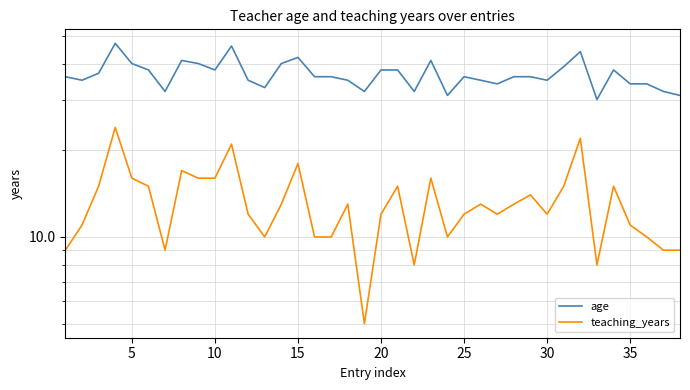

What is the value of the age point at the 1st from the left?

36